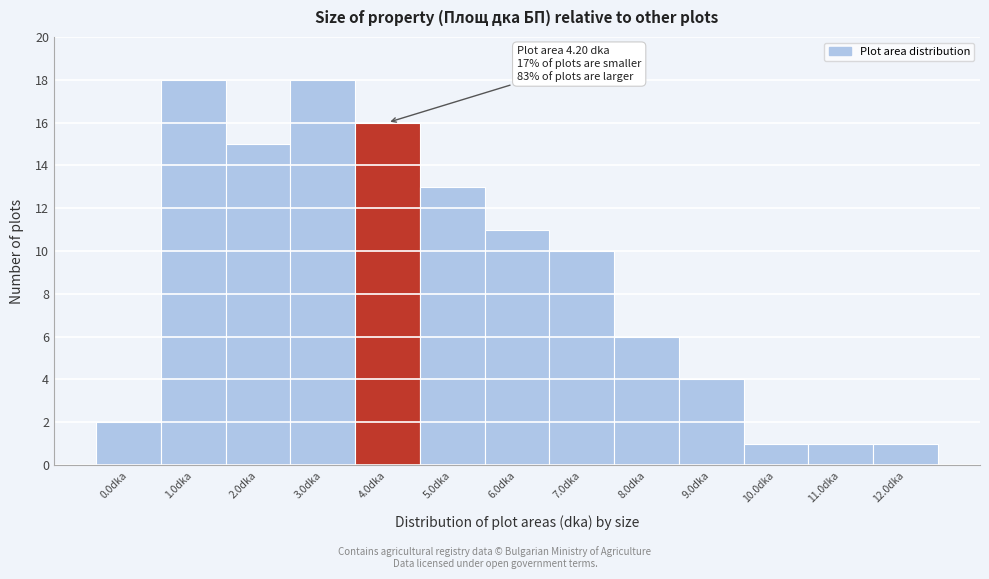

Reading right to left, transcribe all the data shown in this chart.

1	1	1	4	6	10	11	13	16	18	15	18	2